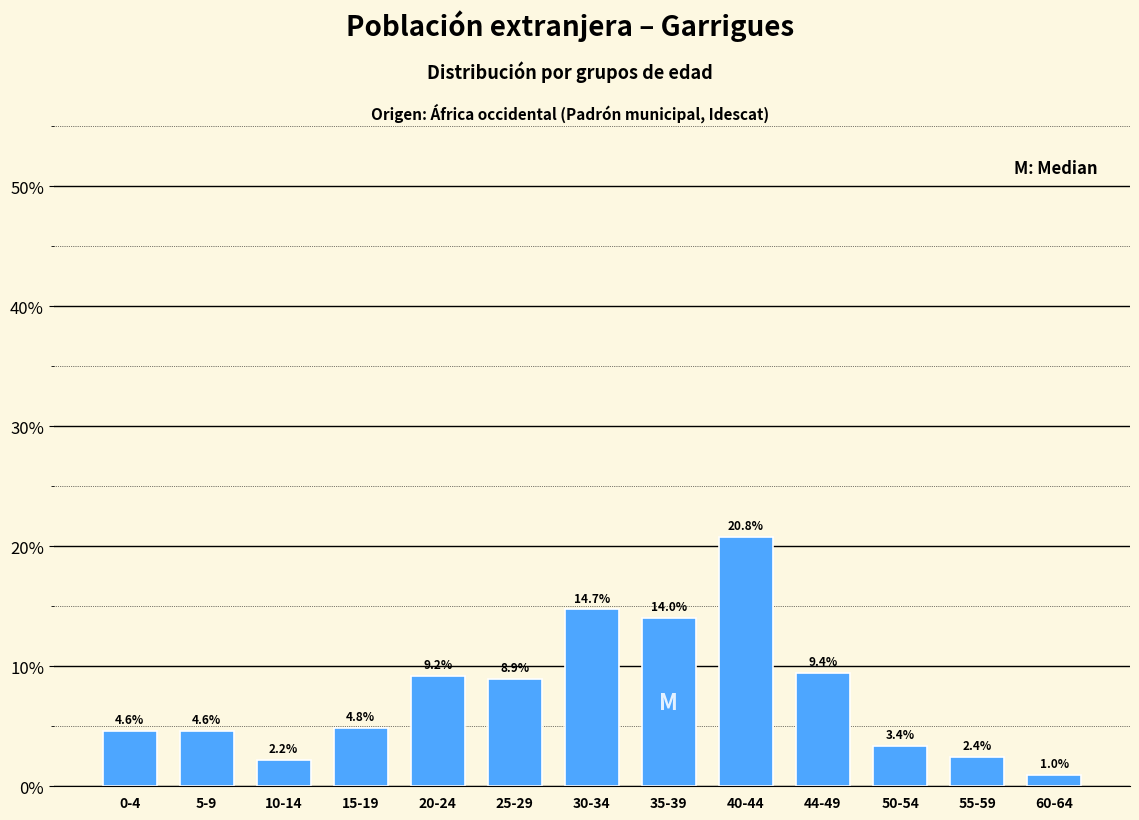

Reading left to right, extract all data points from this chart.

0-4=4.6	5-9=4.6	10-14=2.2	15-19=4.8	20-24=9.2	25-29=8.9	30-34=14.7	35-39=14.0	40-44=20.8	44-49=9.4	50-54=3.4	55-59=2.4	60-64=1.0